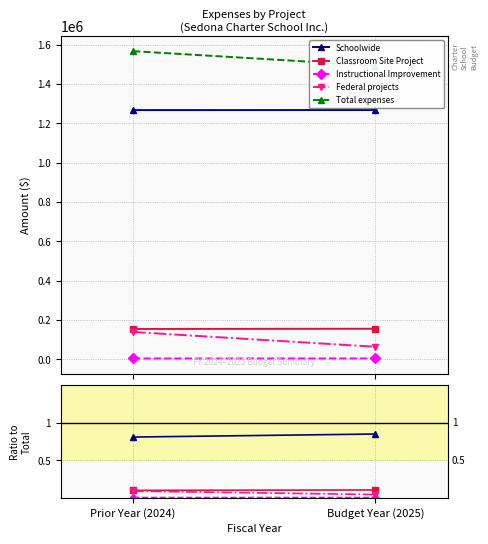

Count the number of categories in the chart.

2